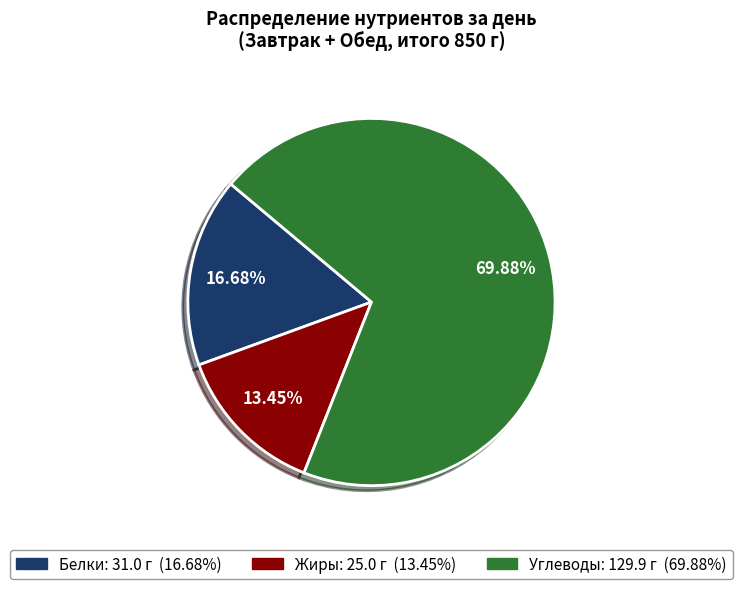

Rank the categories by value from lowest to highest.

Жиры, Белки, Углеводы